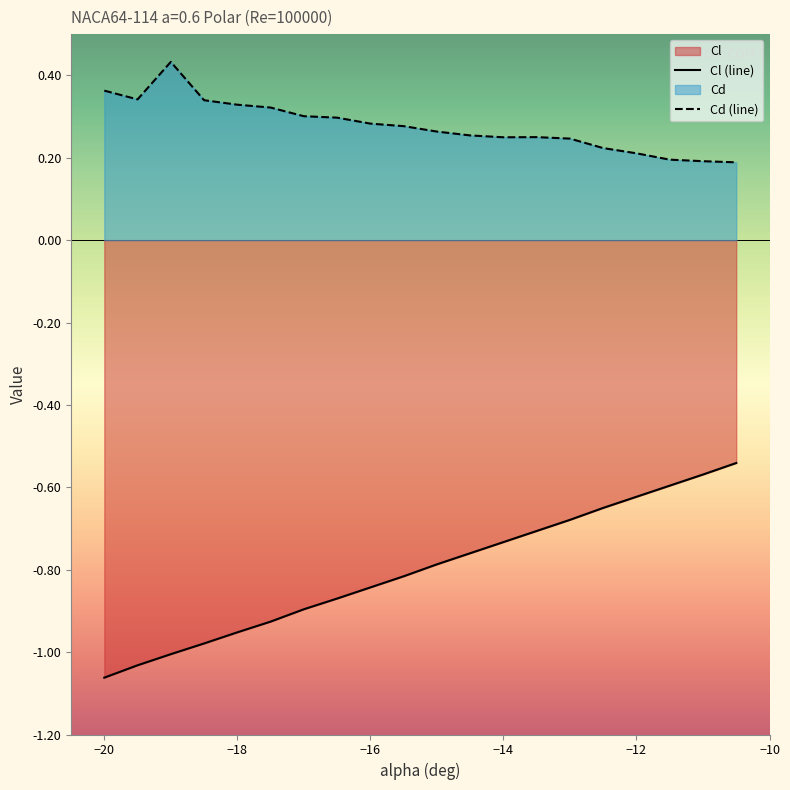

List the series in order of their overall mean, highest first.

Cd (line), Cl (line)